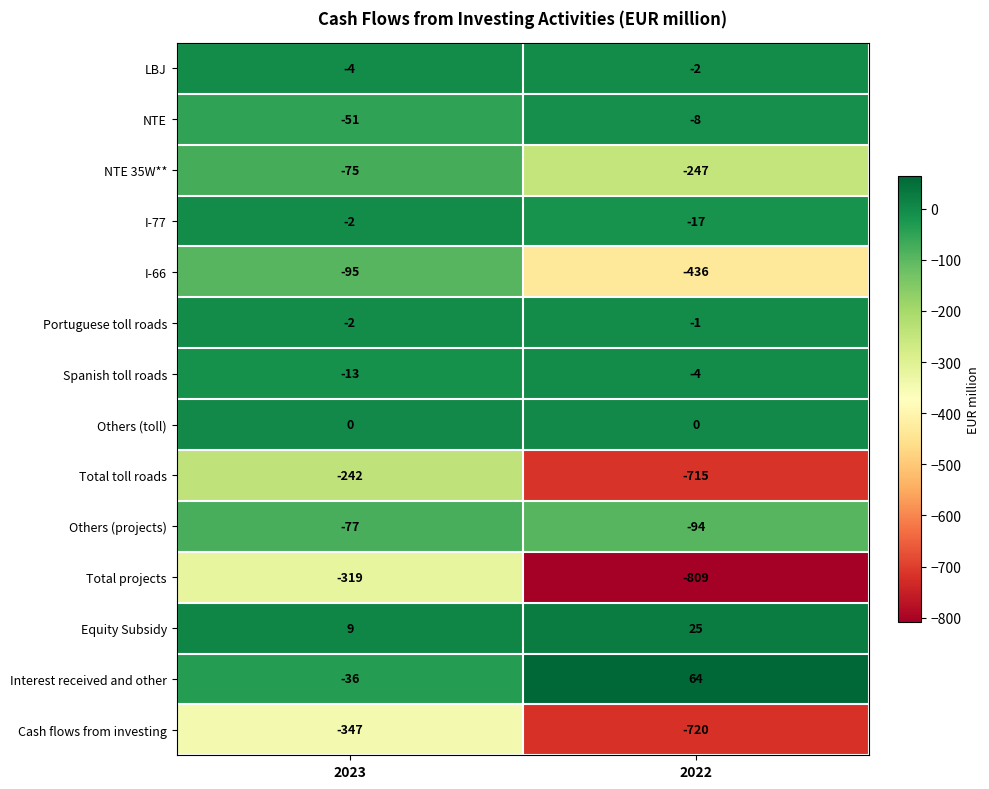

Reading right to left, extract all data points from this chart.

LBJ: 2022=-2	2023=-4
NTE: 2022=-8	2023=-51
NTE 35W**: 2022=-247	2023=-75
I-77: 2022=-17	2023=-2
I-66: 2022=-436	2023=-95
Portuguese toll roads: 2022=-1	2023=-2
Spanish toll roads: 2022=-4	2023=-13
Others (toll): 2022=0	2023=0
Total toll roads: 2022=-715	2023=-242
Others (projects): 2022=-94	2023=-77
Total projects: 2022=-809	2023=-319
Equity Subsidy: 2022=25	2023=9
Interest received and other: 2022=64	2023=-36
Cash flows from investing: 2022=-720	2023=-347